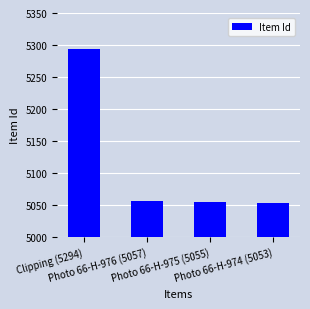

How many bars are there in total?

4